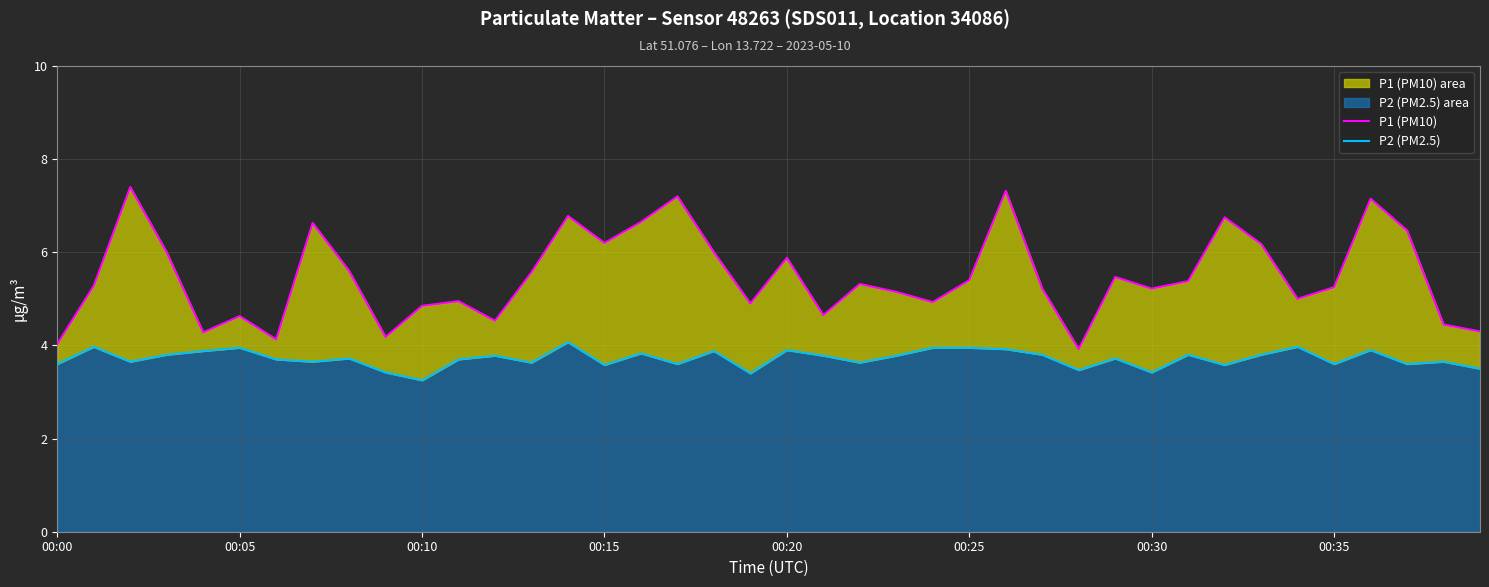

Rank the series by their average value, from lowest to highest.

P2 (PM2.5), P1 (PM10)